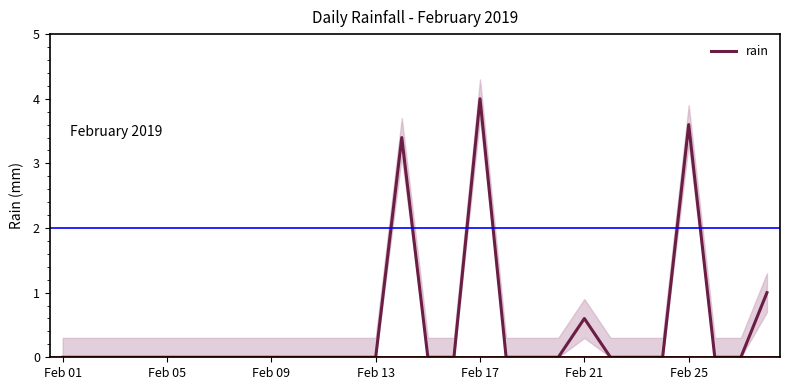

Count the values in the range 0 to 1.

25